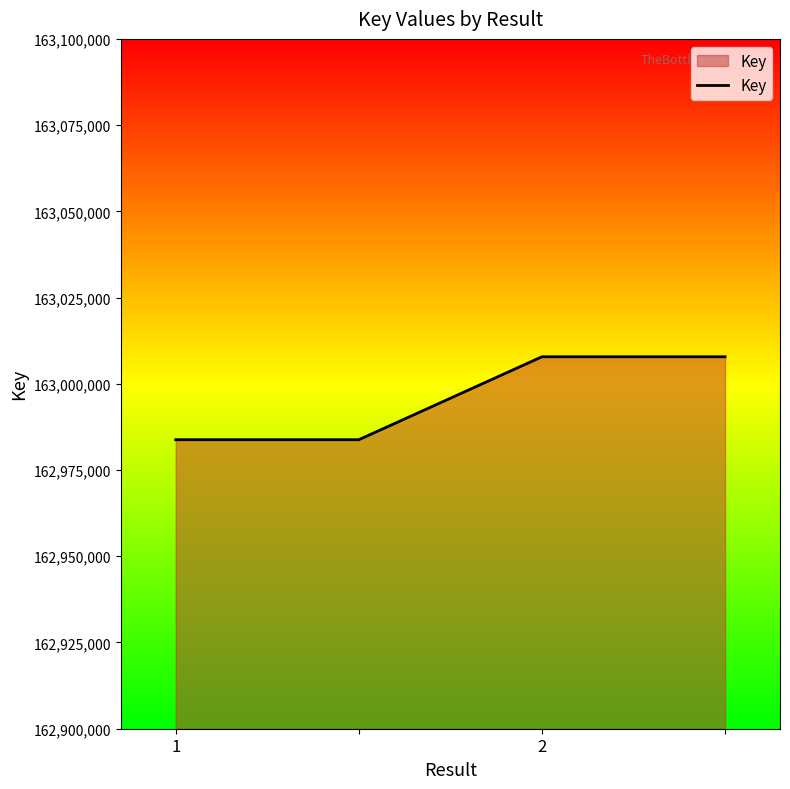

How many distinct data groups are displayed?

1